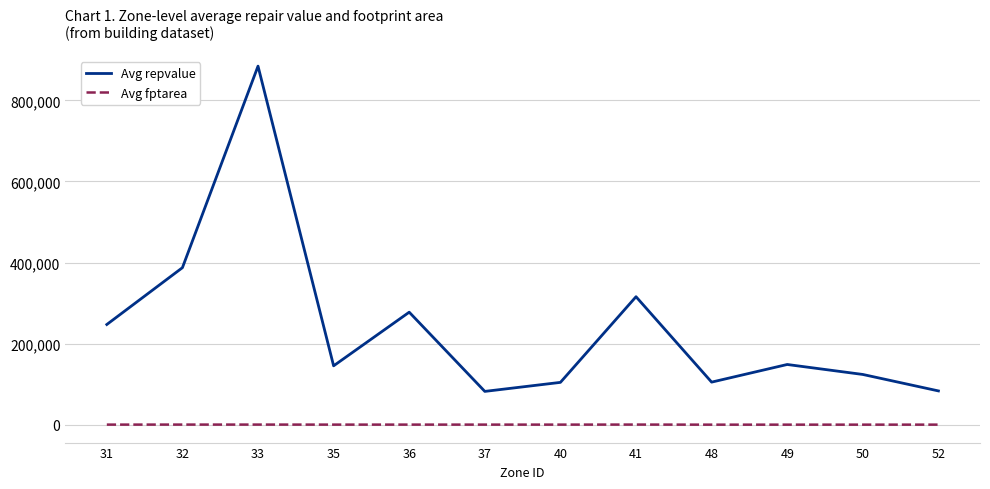

What is the difference between the highest and lowest values at 49?

148390